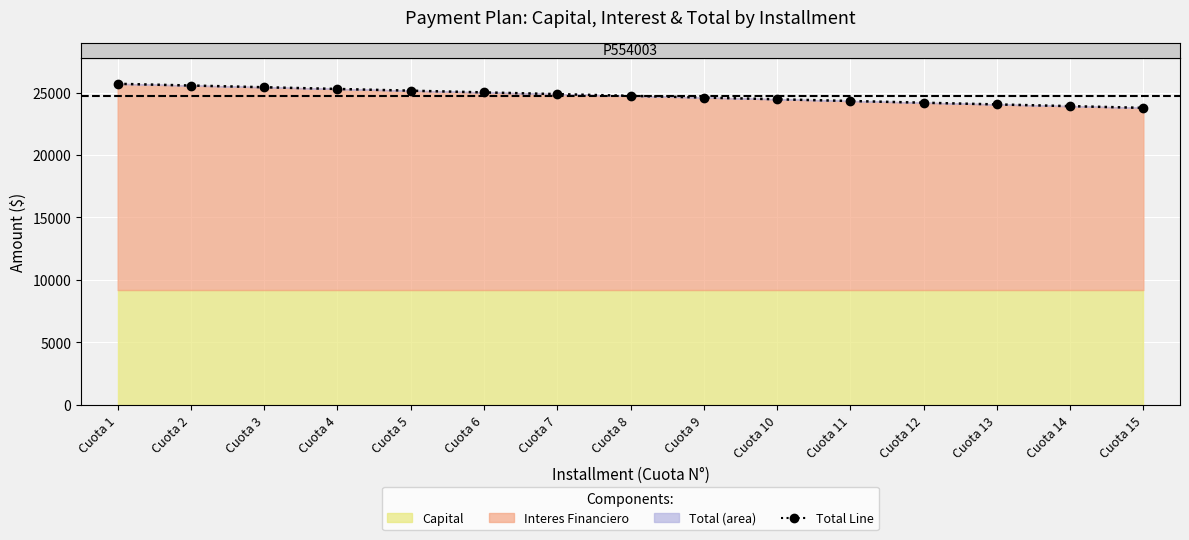

True or false: the data shows 34116.6 at Cuota 2.

False